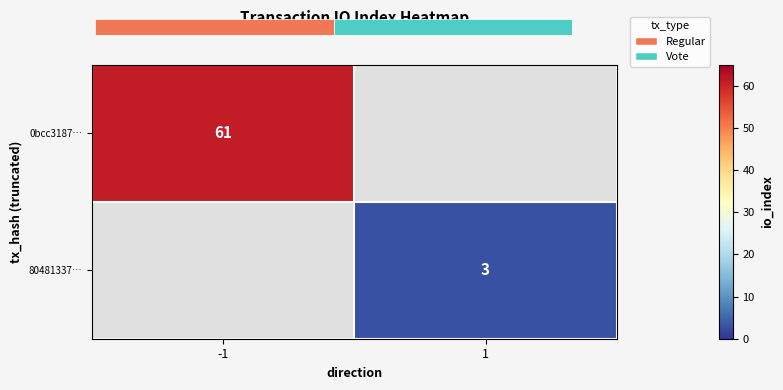

Is the value of 0bcc3187… at -1 greater than the value of 80481337… at 1?

Yes